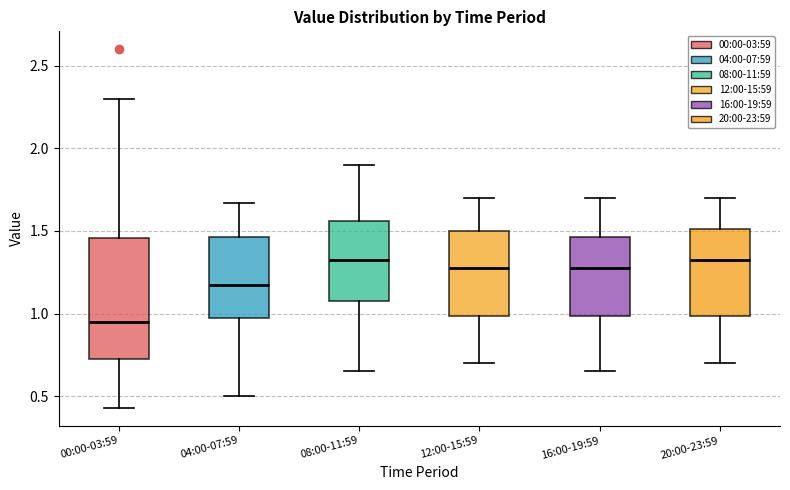

Which box has the lowest median line?

00:00-03:59